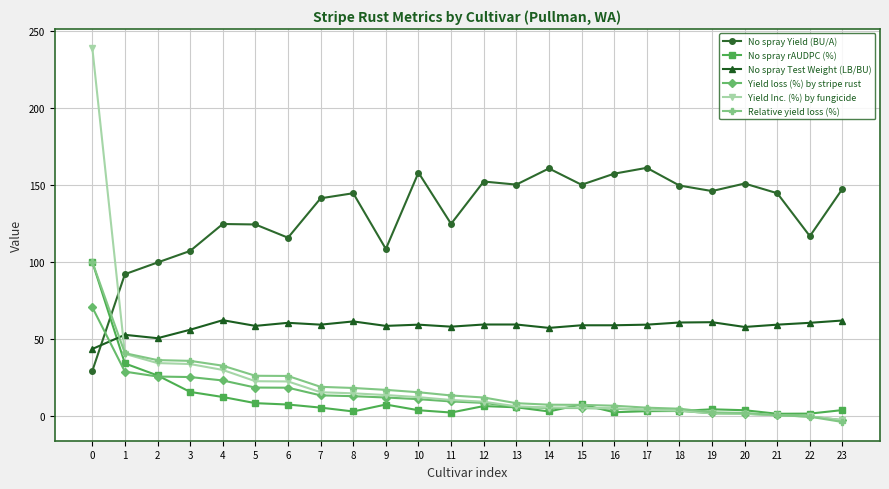

What is the minimum value for No spray Yield (BU/A)?

29.1